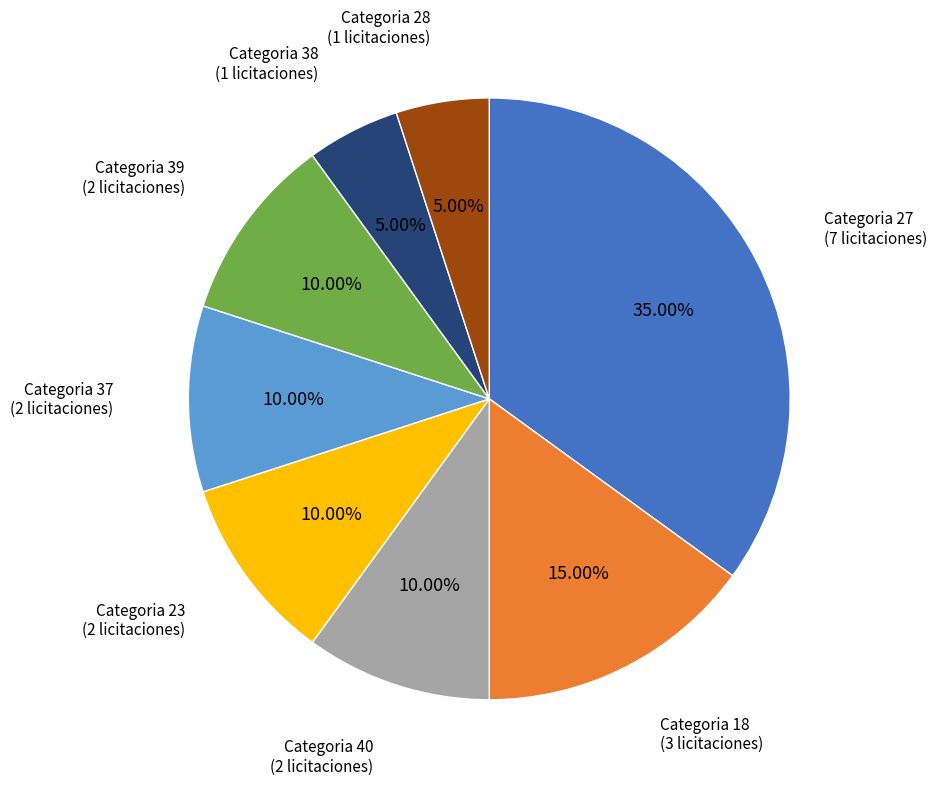

Is there a majority slice in this chart?

No